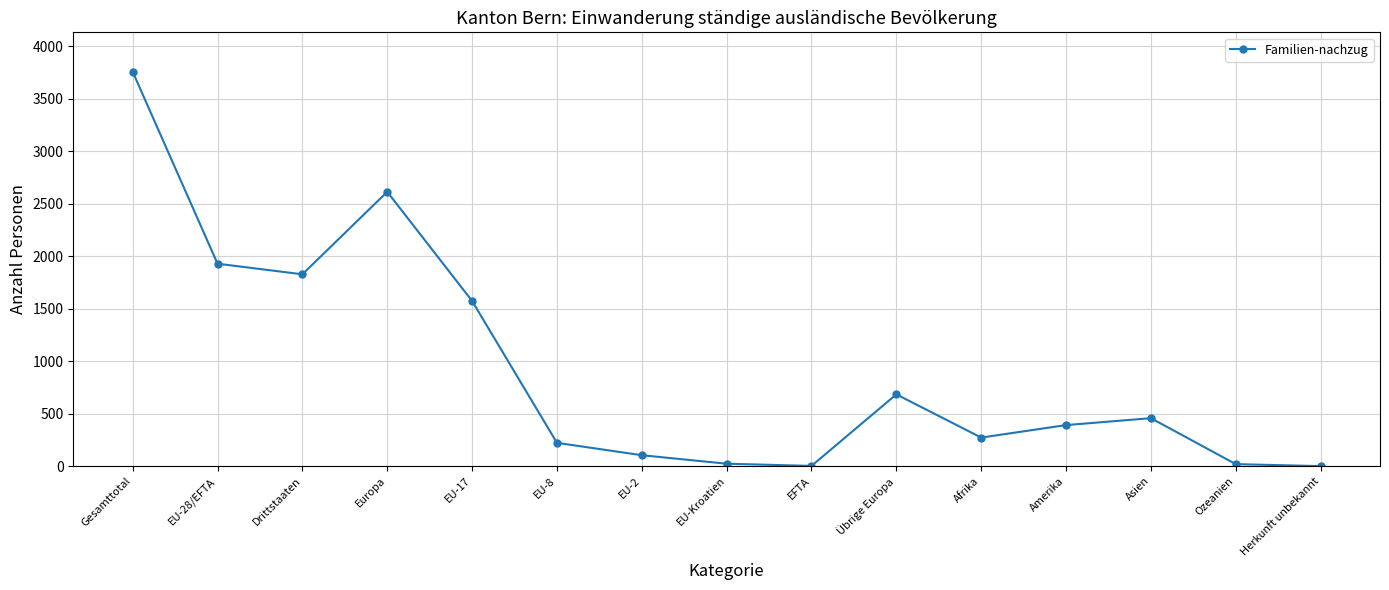

Between EU-Kroatien and Übrige Europa, which is larger?

Übrige Europa